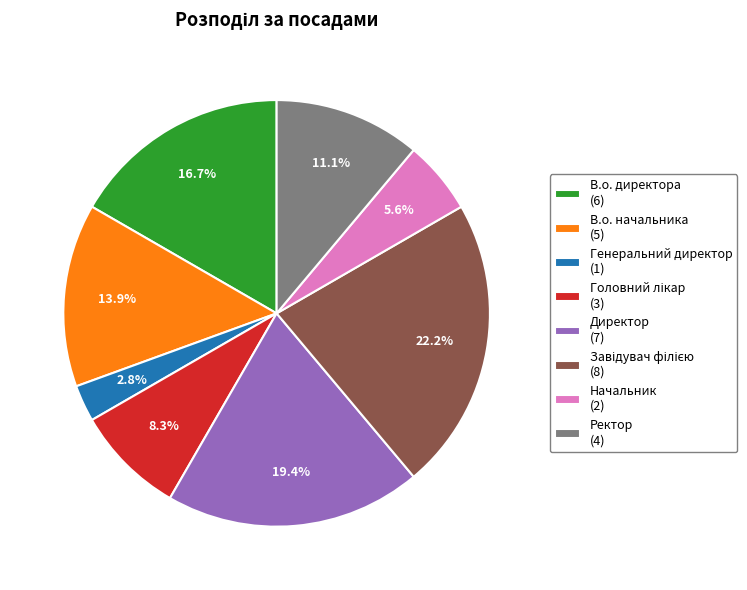

To the nearest percent, what is the combined percentage of В.о. начальника and Ректор?

25%